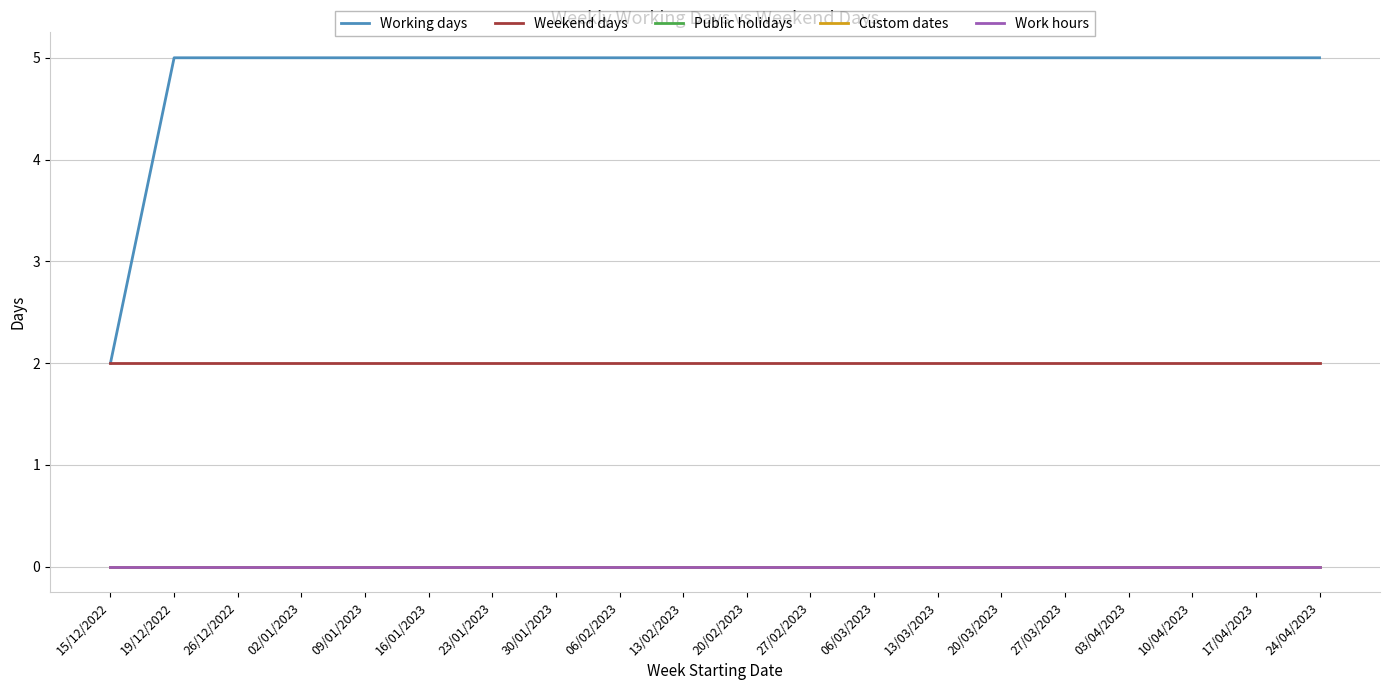

True or false: Working days and Custom dates intersect in this chart.

False